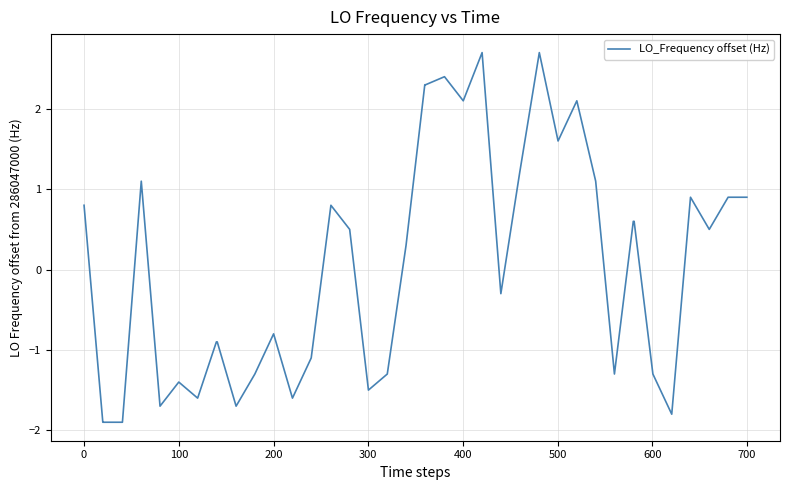

What is the minimum value shown in the chart?

-1.9